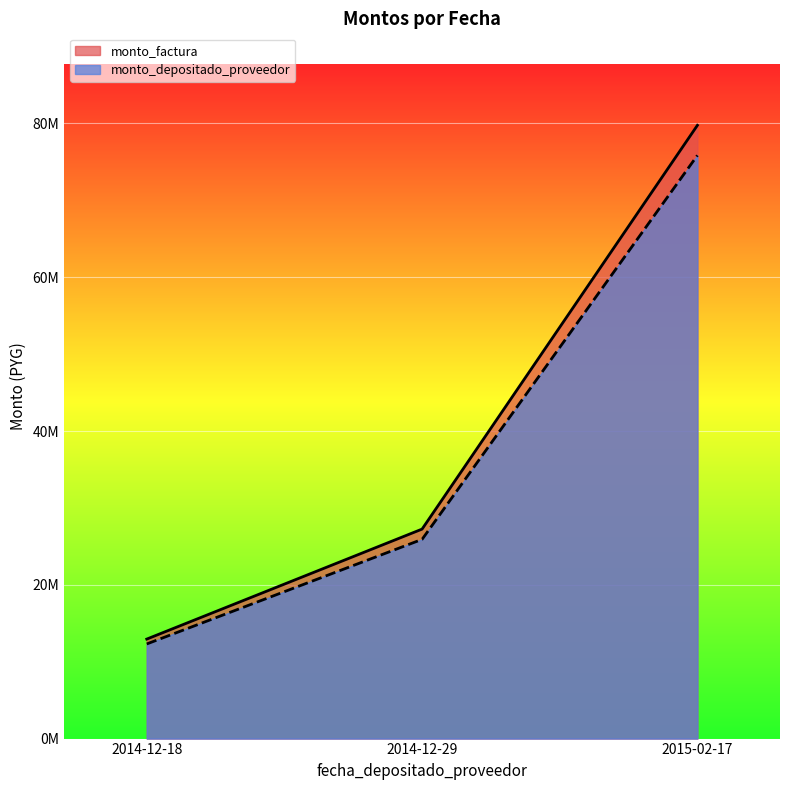

Does the chart display data point markers on the line(s)?

No